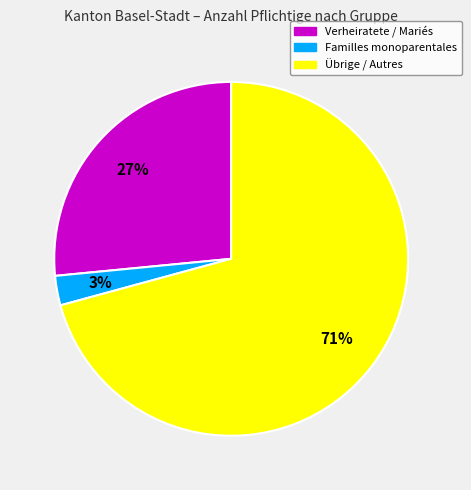

To the nearest percent, what is the average slice percentage?

33%